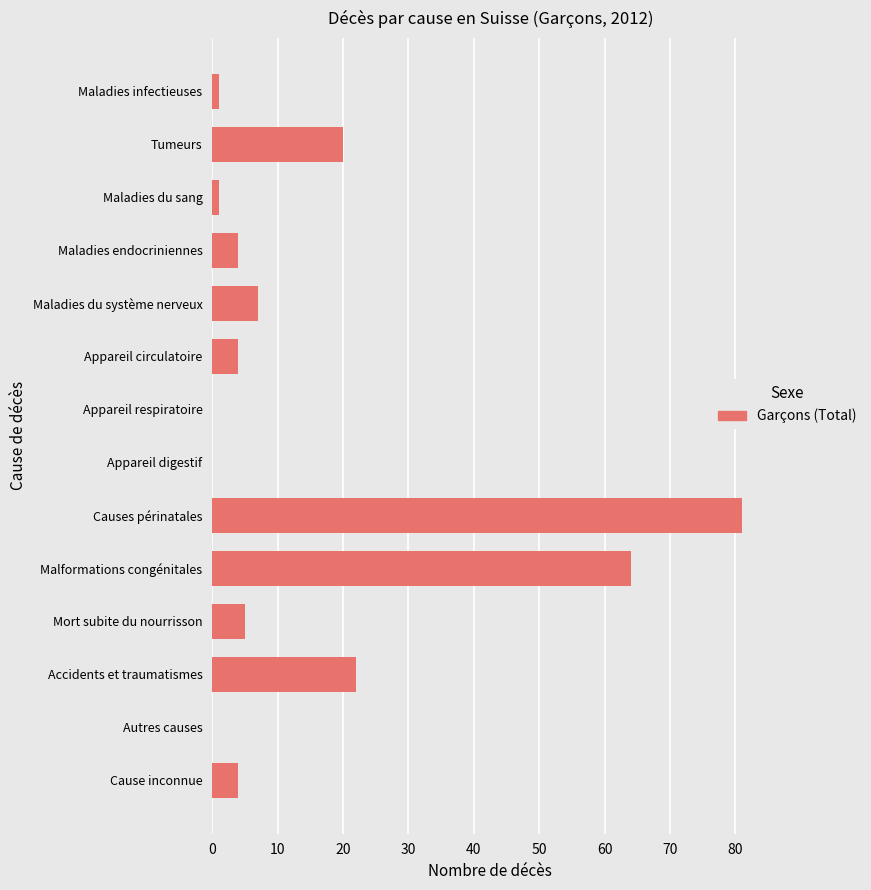

Count the number of categories in the chart.

14